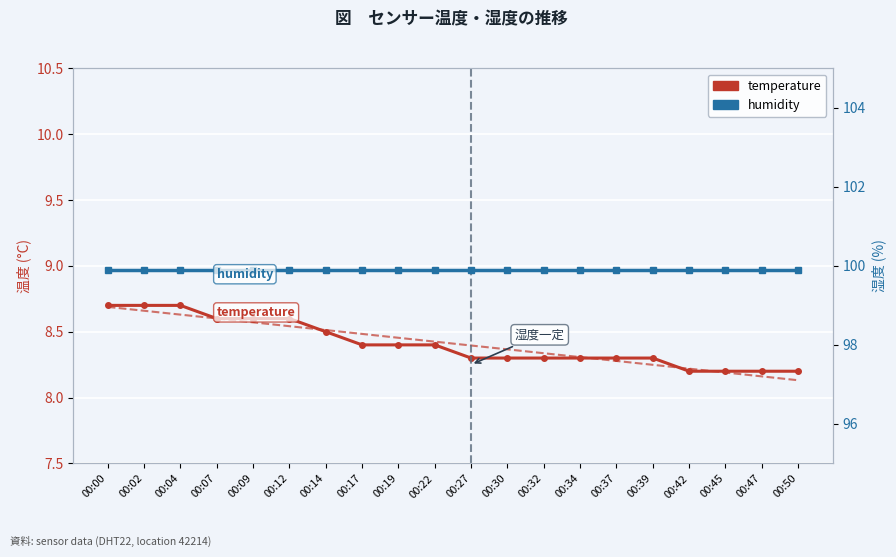

Is it true that humidity equals 99.9 at 00:19?

True